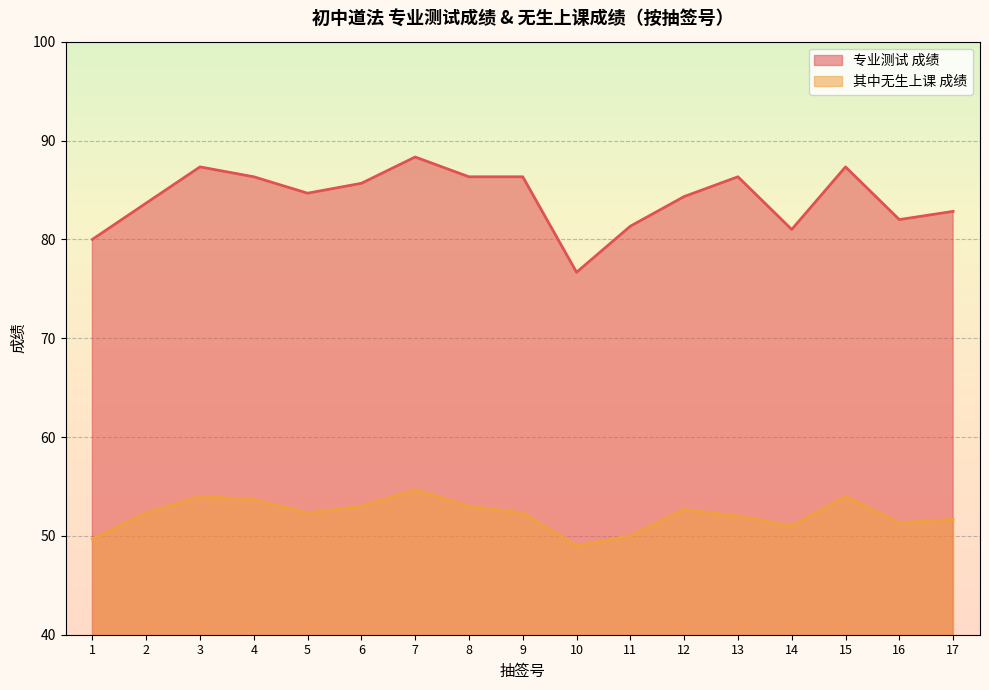

What is the smallest value displayed?

49.0